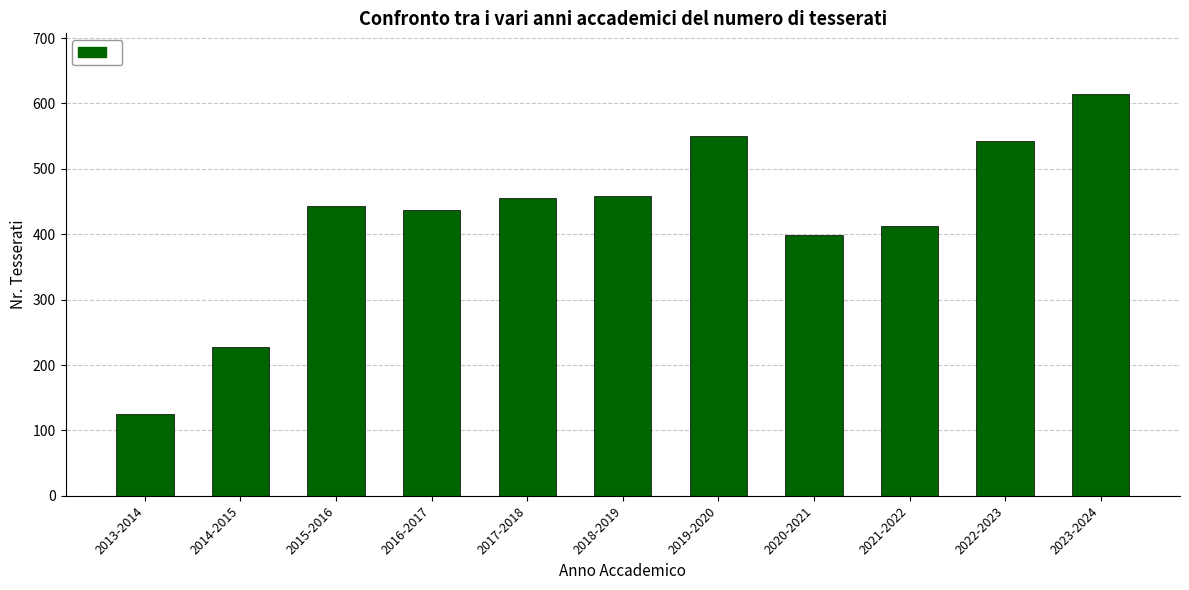

What is the difference between the values at 2014-2015 and 2018-2019?

231